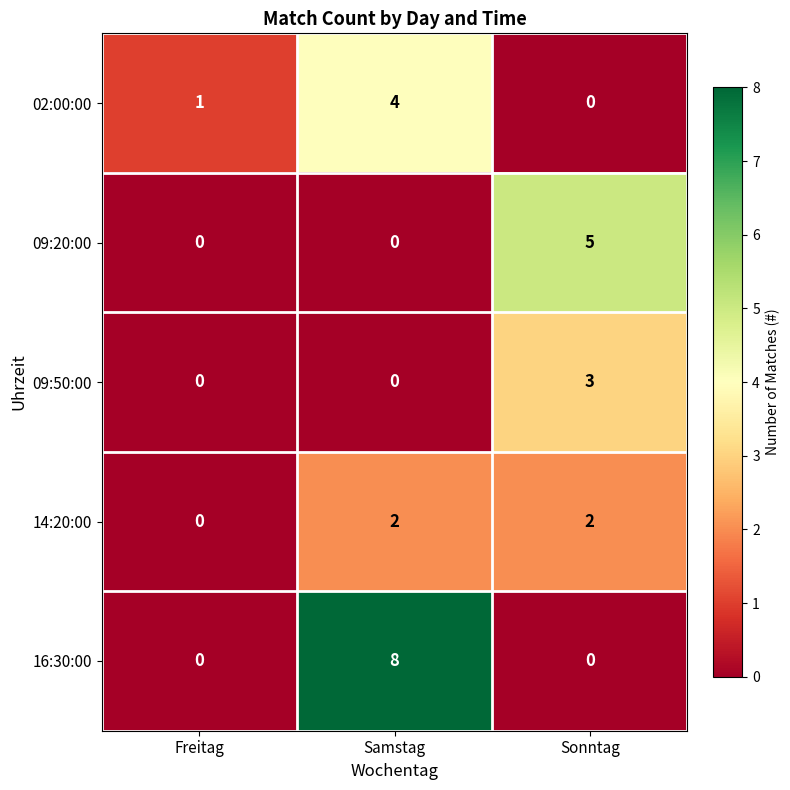

Rank the series by their maximum value, from lowest to highest.

14:20:00, 09:50:00, 02:00:00, 09:20:00, 16:30:00